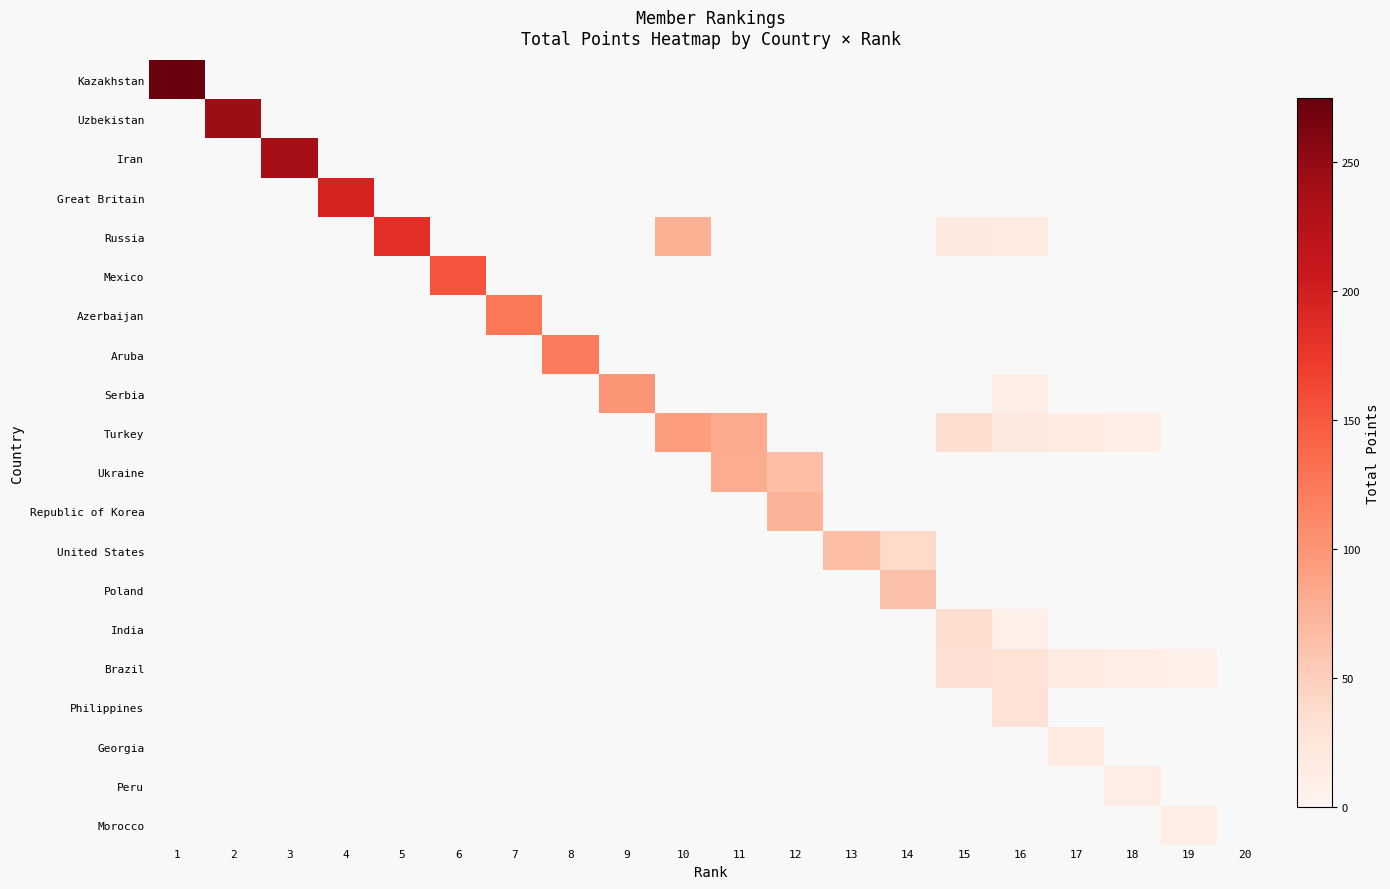

Between 18 and 1, which is larger?

1